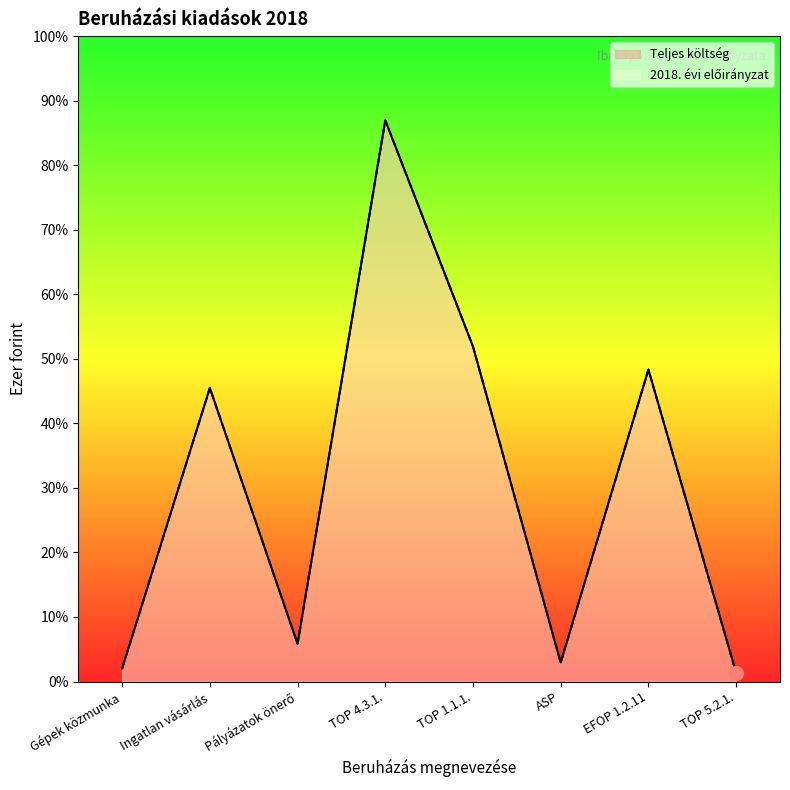

True or false: Teljes költség and 2018. évi előirányzat intersect in this chart.

False